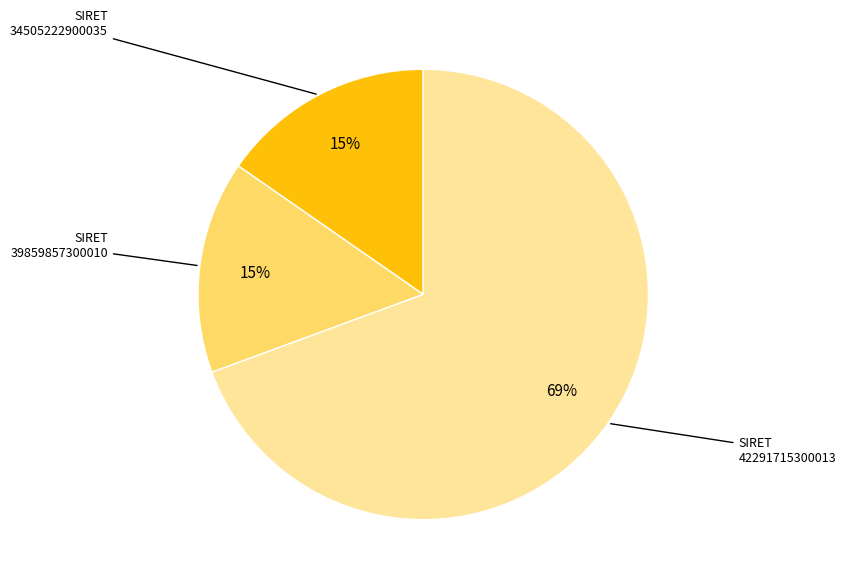

To the nearest percent, what is the average slice percentage?

33%